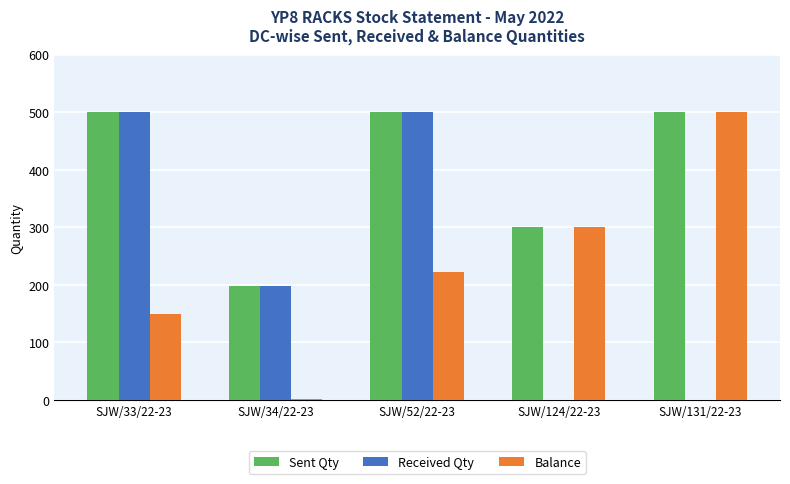

Is it true that Sent Qty equals 293 at SJW/33/22-23?

False